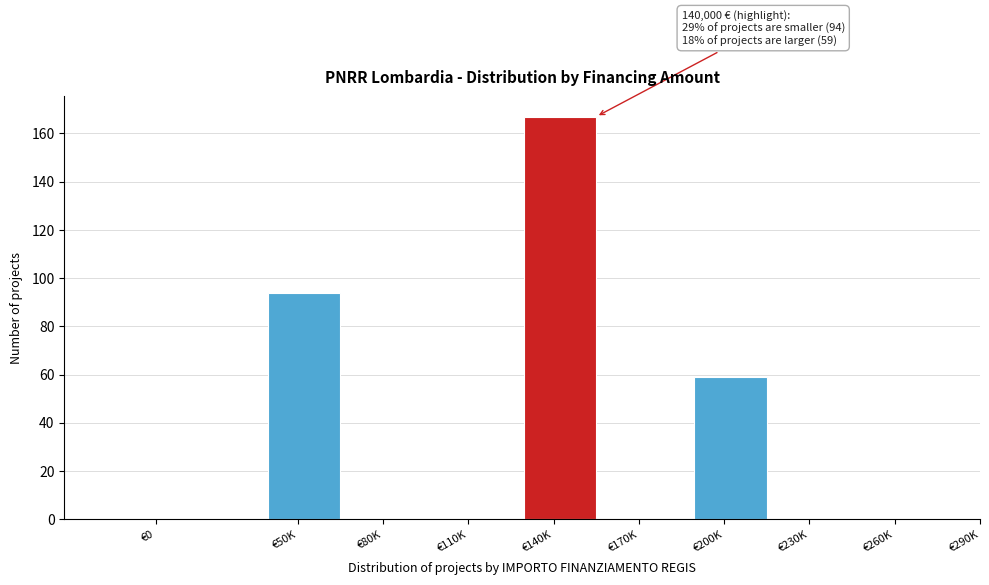

Reading left to right, extract all data points from this chart.

€0=0	€50K=94	€80K=0	€110K=0	€140K=167	€170K=0	€200K=59	€230K=0	€260K=0